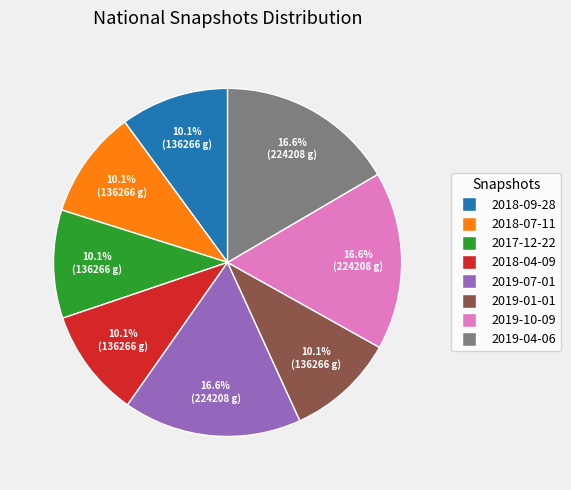

Which has a higher value, 2019-10-09 or 2018-09-28?

2019-10-09